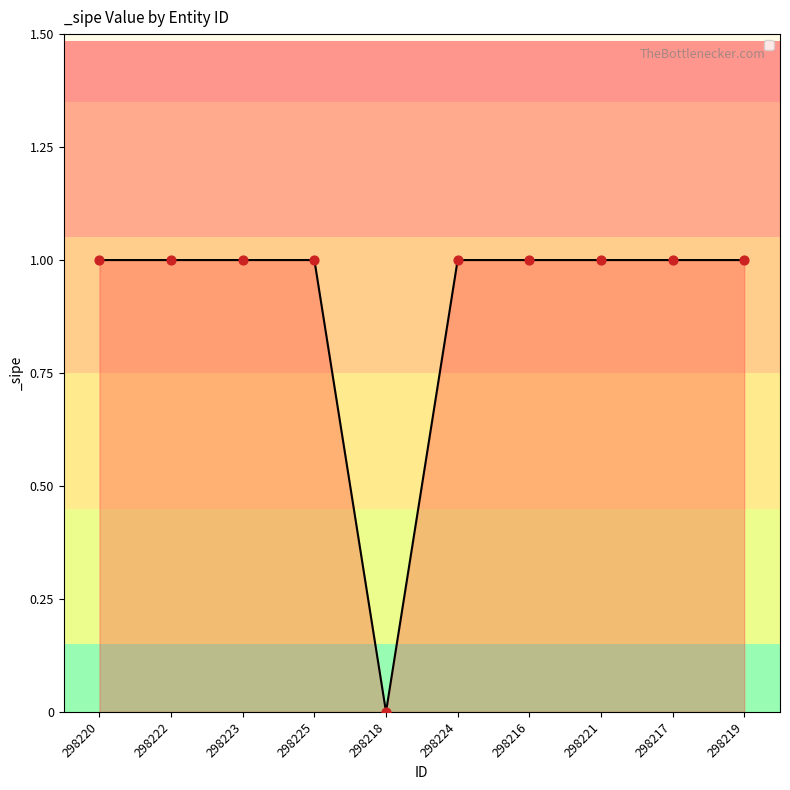

What is the ratio of the value at 298225 to the value at 298223?

1.0